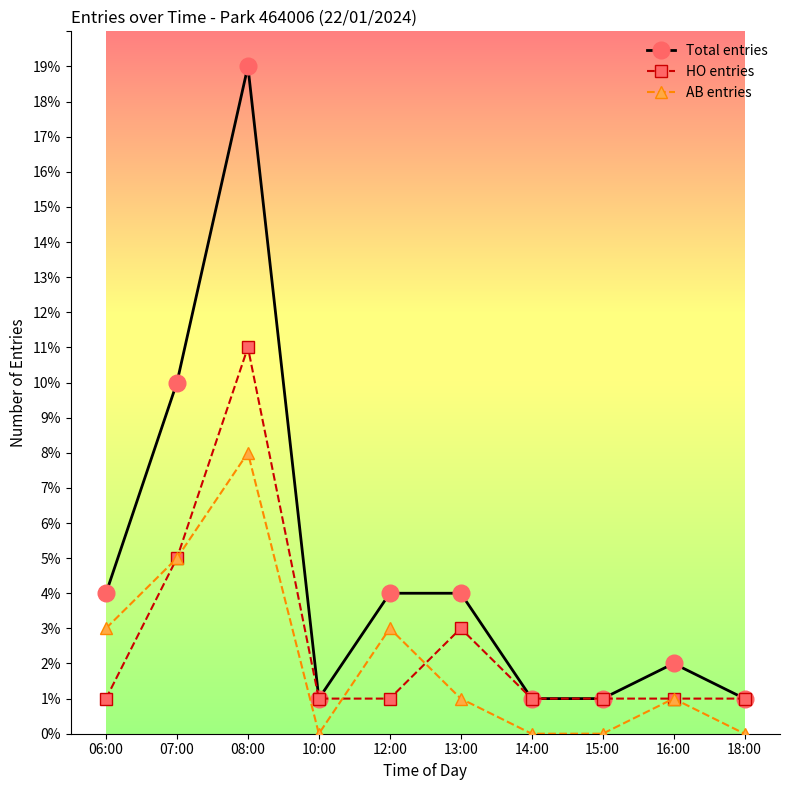

True or false: Total entries and AB entries intersect in this chart.

False